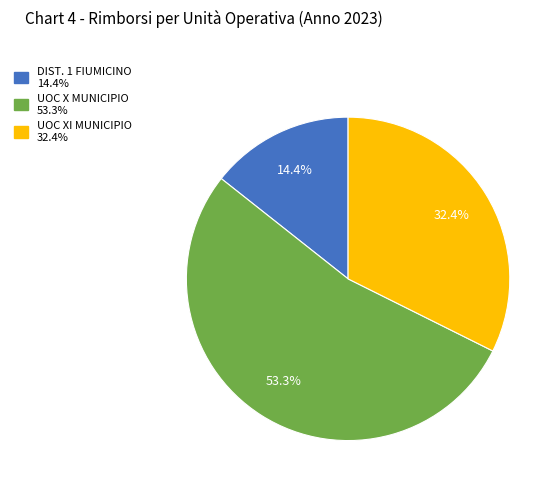

To the nearest percent, what portion does UOC X MUNICIPIO represent?

53%